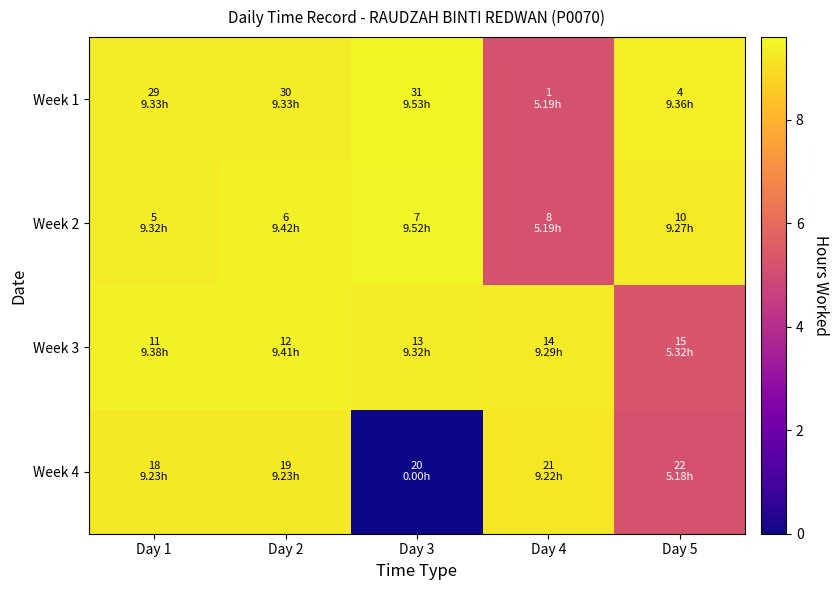

Count the number of categories in the chart.

5